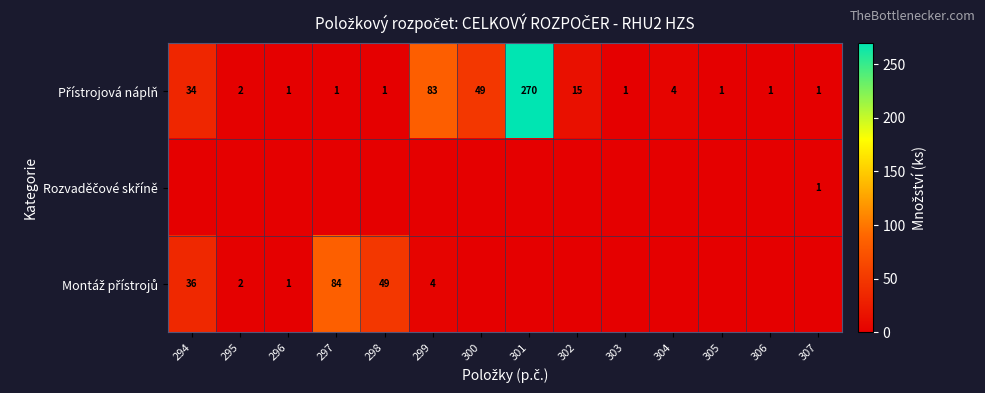

Is it true that Přístrojová náplň equals 2 at 303?

False